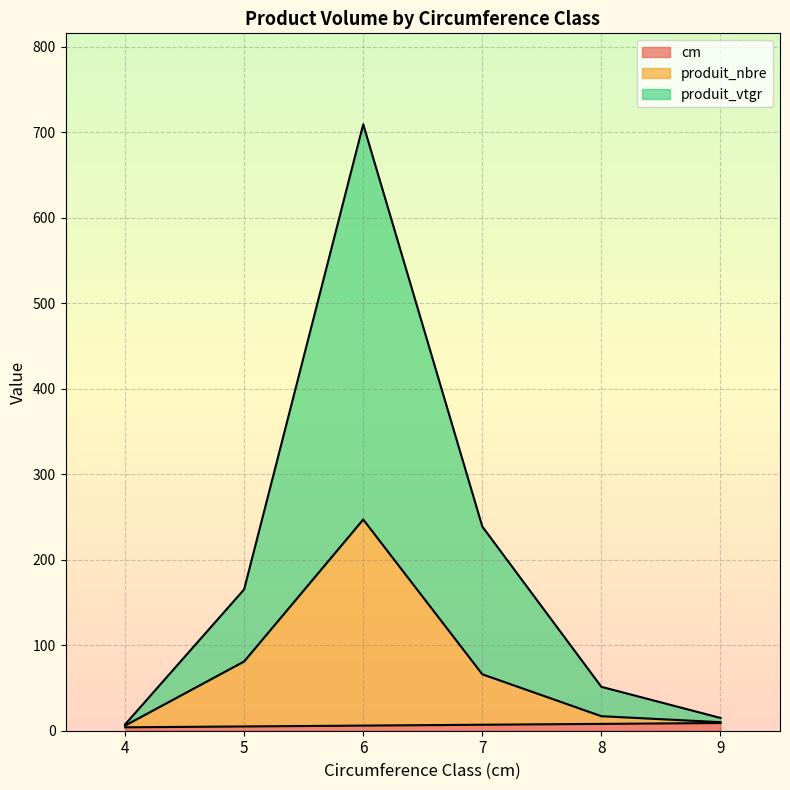

List the series in order of their overall mean, lowest first.

cm, produit_nbre, produit_vtgr